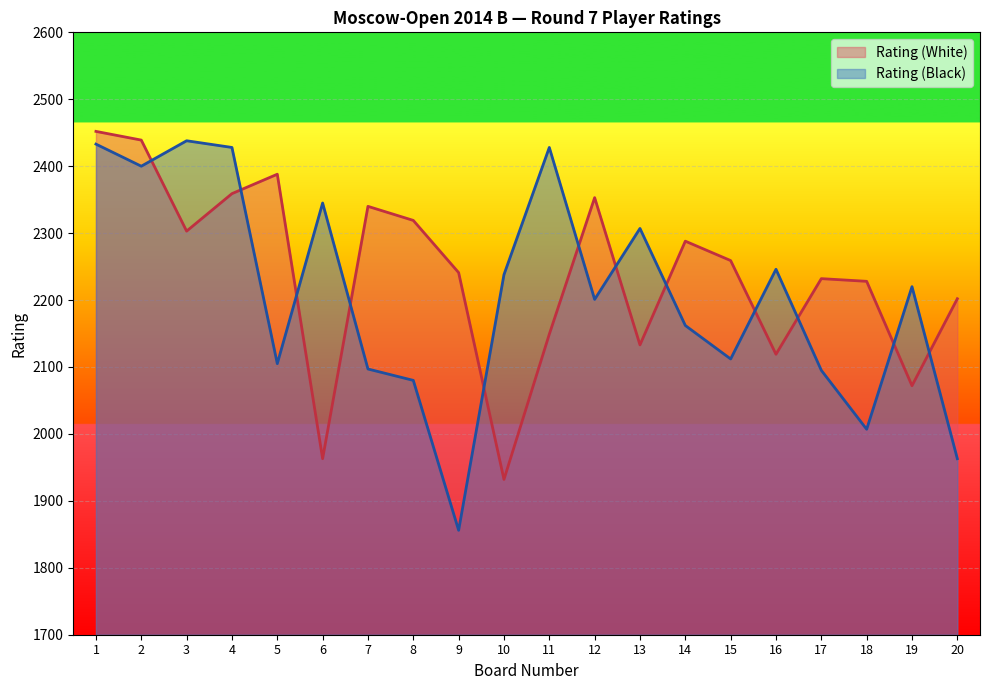

Which label corresponds to the smallest value in the chart?

9